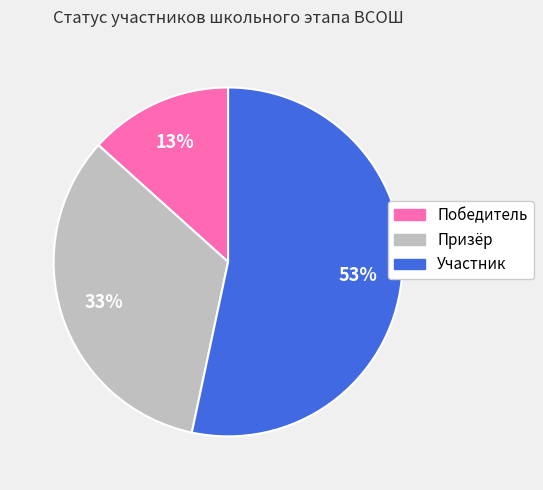

What percentage is the Призёр slice, to the nearest percent?

33%